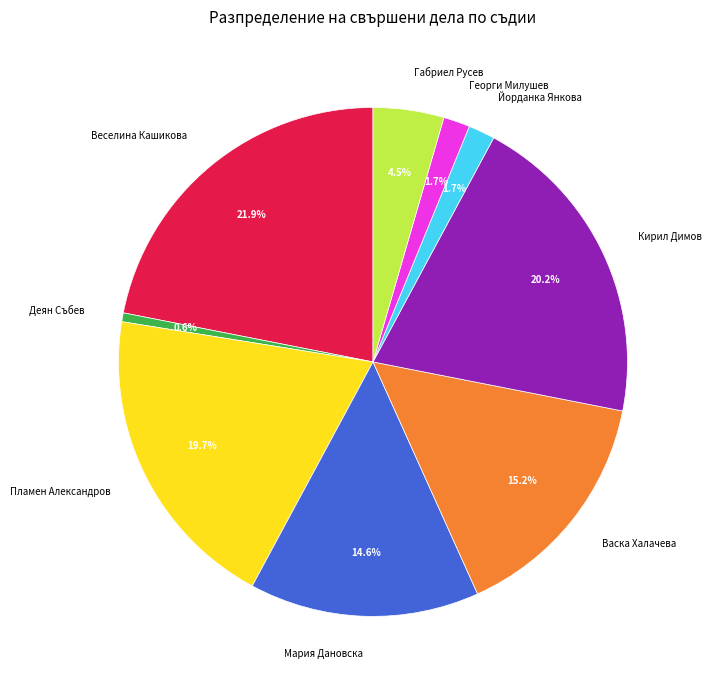

What percentage is the Васка Халачева slice, to the nearest percent?

15%